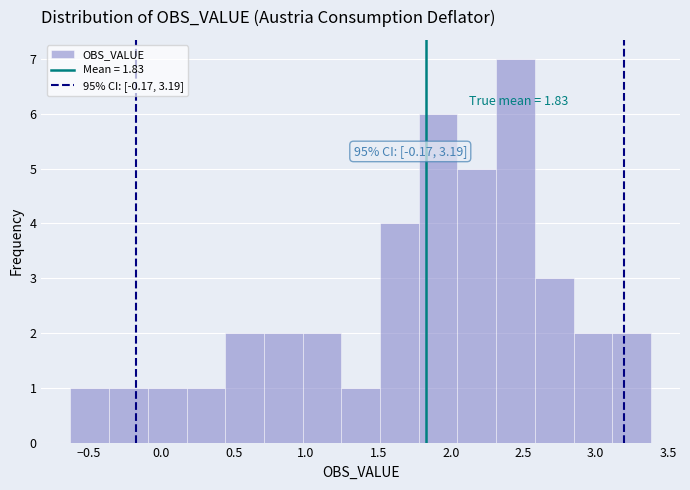

Over which range of the x-axis is the bar tallest?

2.30 to 2.60